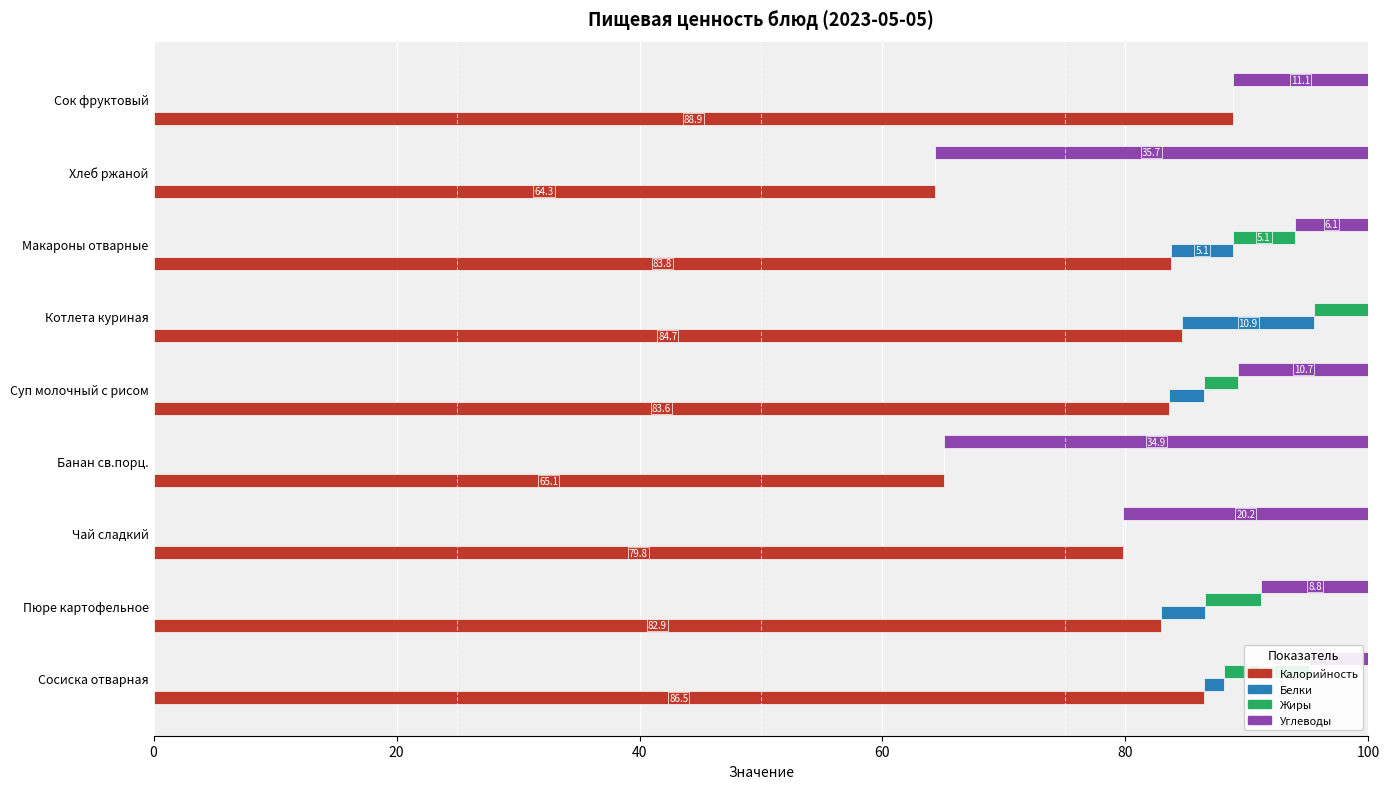

What is the difference between the highest and lowest values at Пюре картофельное?

79.3